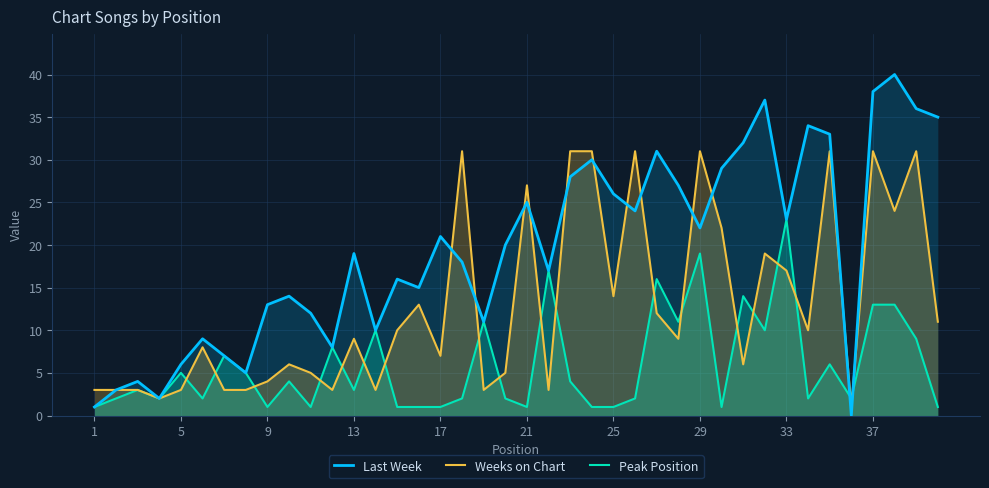

Where is Weeks on Chart nearest to the value 16?

33